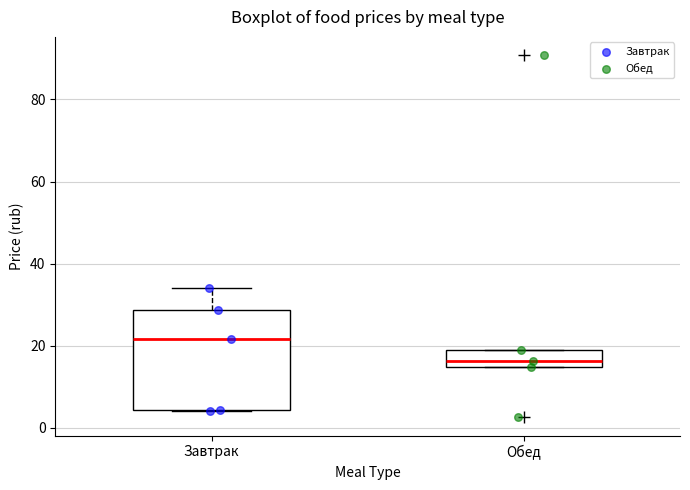

Reading left to right, read every box against the y-axis: the position of its median line, the range the box covers, and the ends of its whiskers. The values are not printed on the chart, so give them approximately, as read against the axis.

Завтрак: median 22, box 4 to 28, whiskers 4 to 34
Обед: median 16, box 14 to 20, whiskers 14 to 20